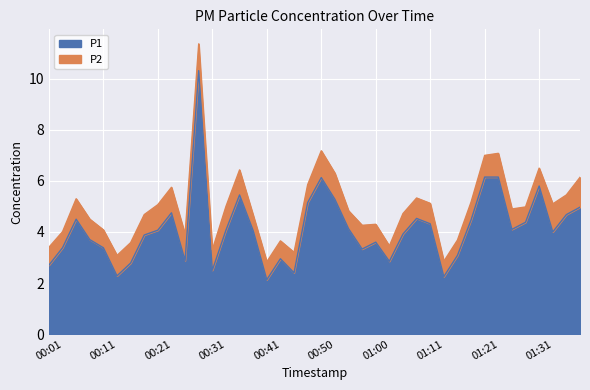

Does the chart display data point markers on the line(s)?

No